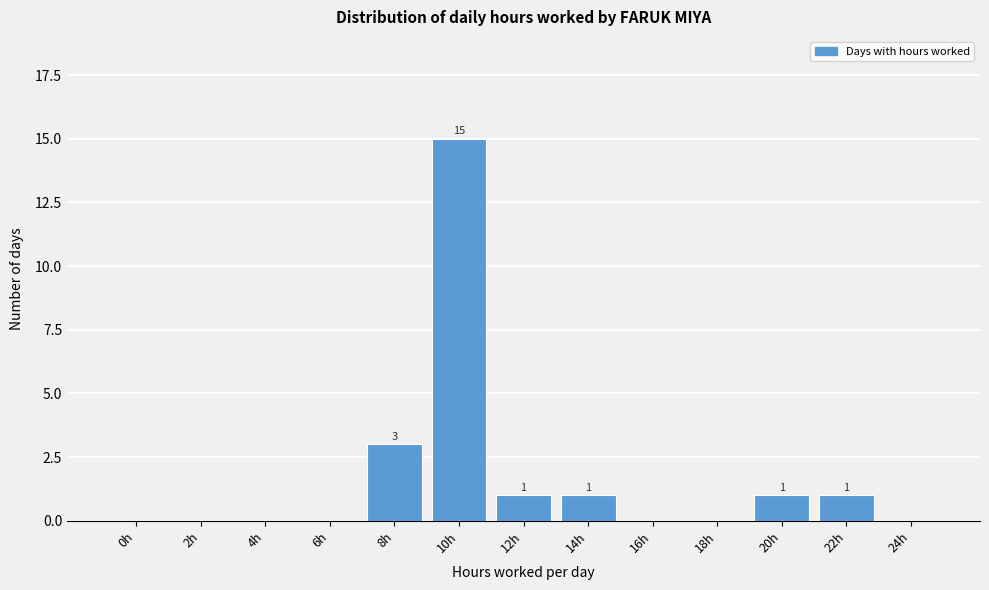

Reading left to right, what are all the values shown in this chart?

0h=0	2h=0	4h=0	6h=0	8h=3	10h=15	12h=1	14h=1	16h=0	18h=0	20h=1	22h=1	24h=0